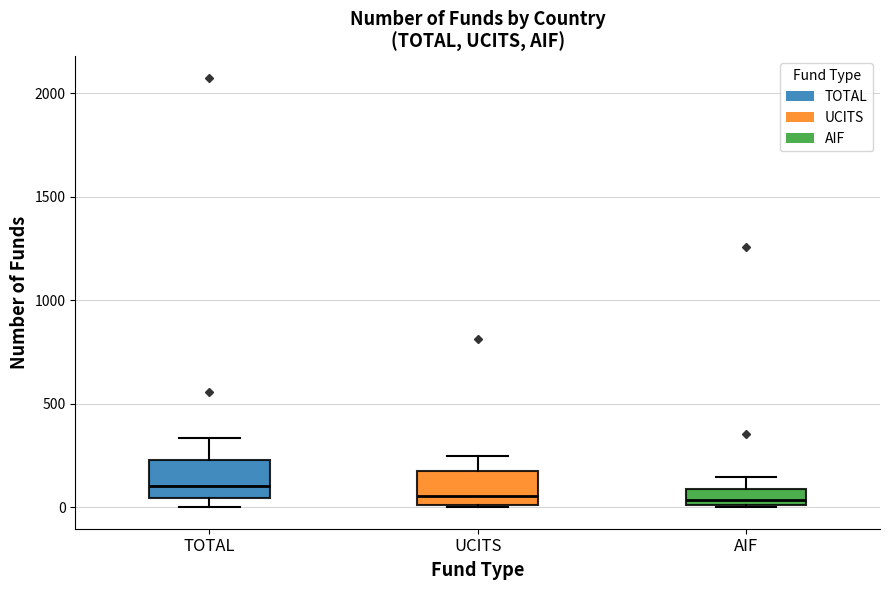

Where is the upper edge of the box for AIF on the y-axis? The values are not printed on the chart, so give them approximately, as read against the axis.

100